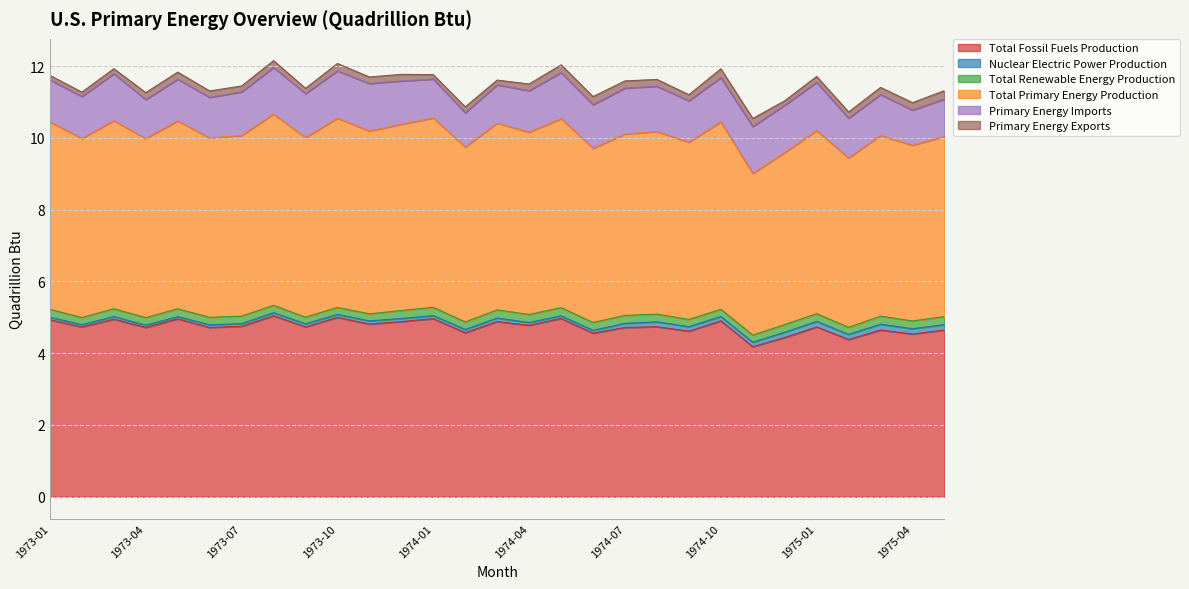

How many interior local peaks does the Total Fossil Fuels Production series have?

11